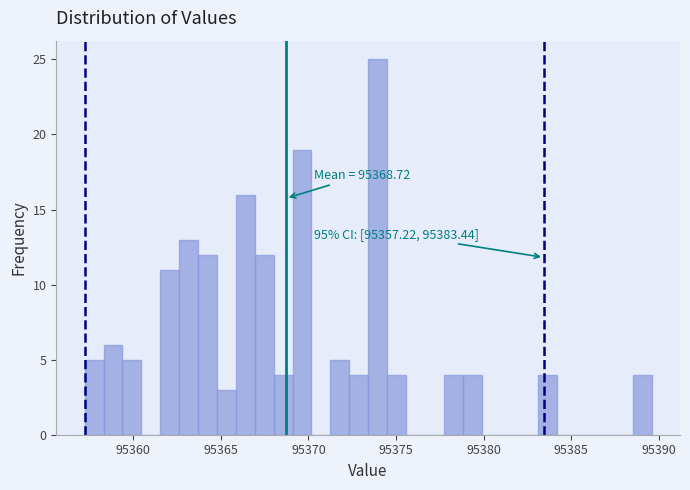

Read against the x-axis, roughly where is the centre of the tallest bar?

95374.0